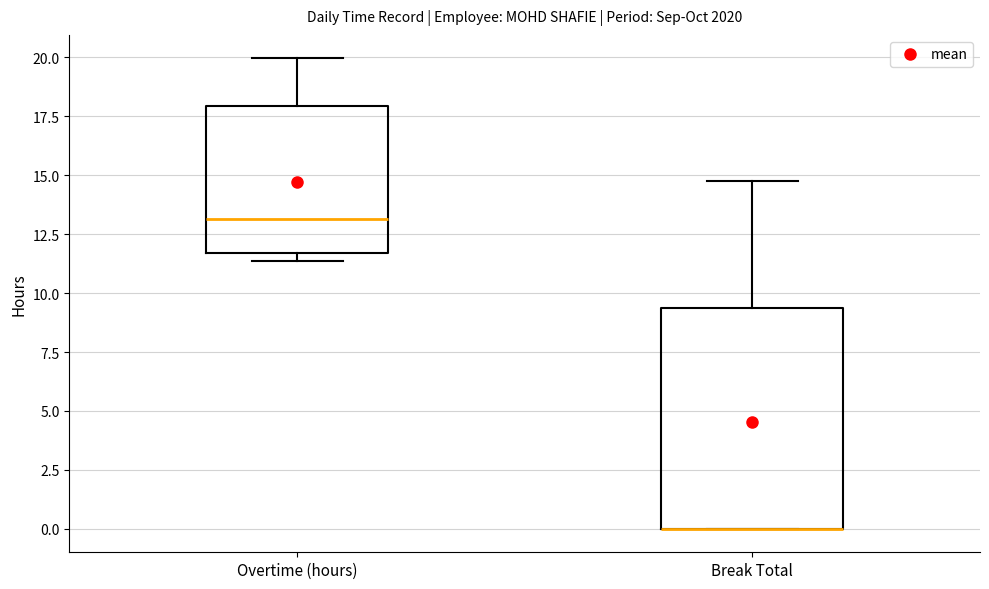

Comparing the boxes themselves (not the whiskers), which one is the tallest?

Break Total